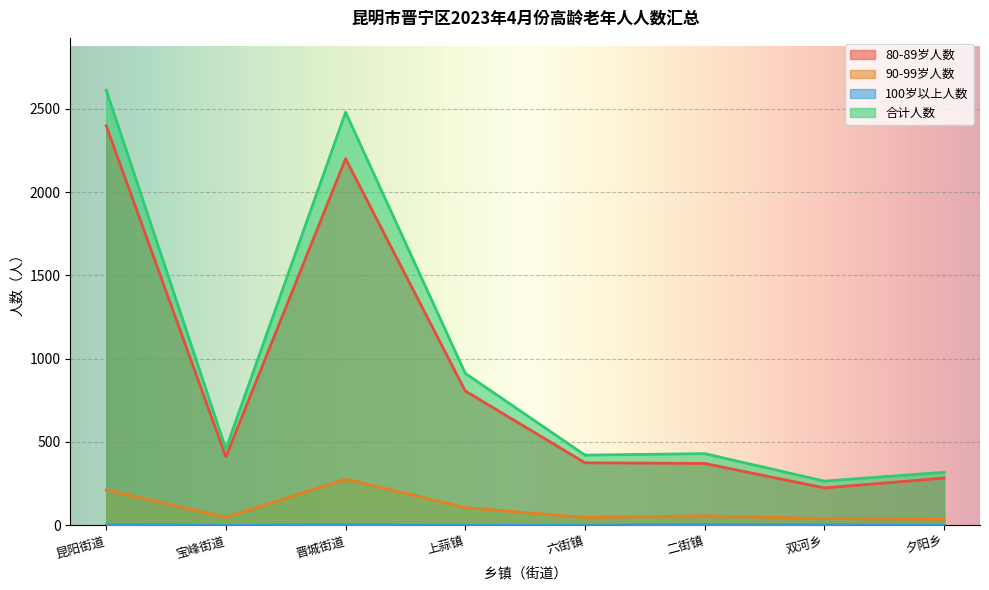

How many lines are shown in the chart?

4